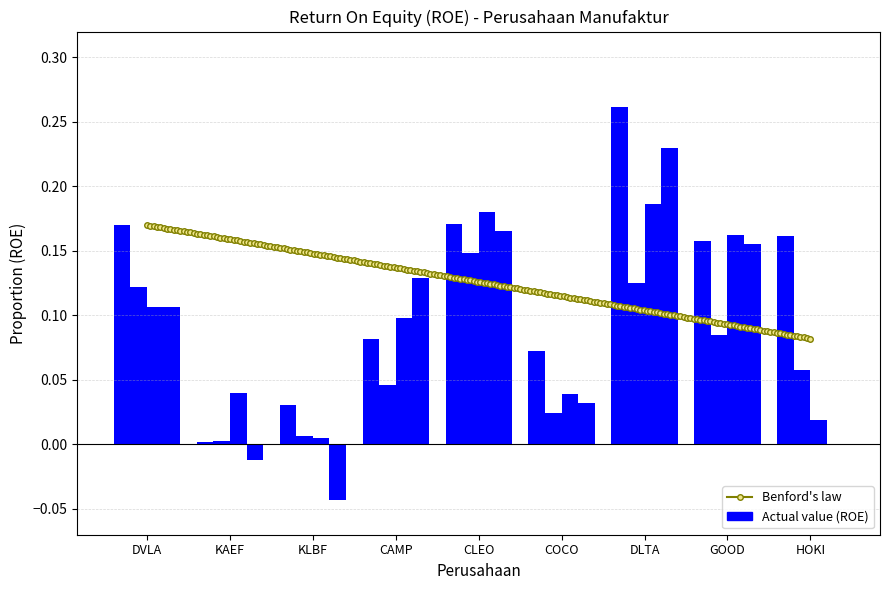

What is the sum of all ROE 2019 values?

1.1